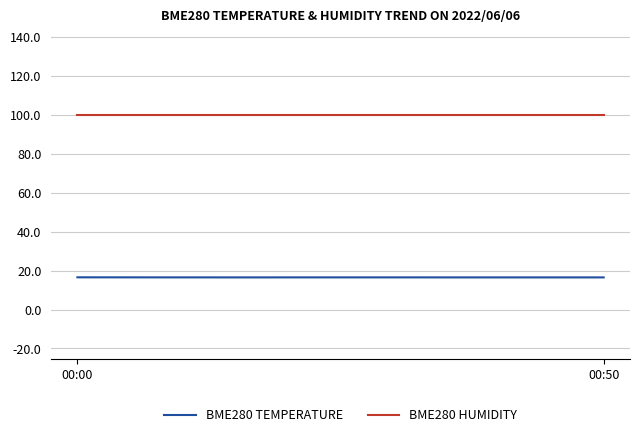

Does the chart display data point markers on the line(s)?

No